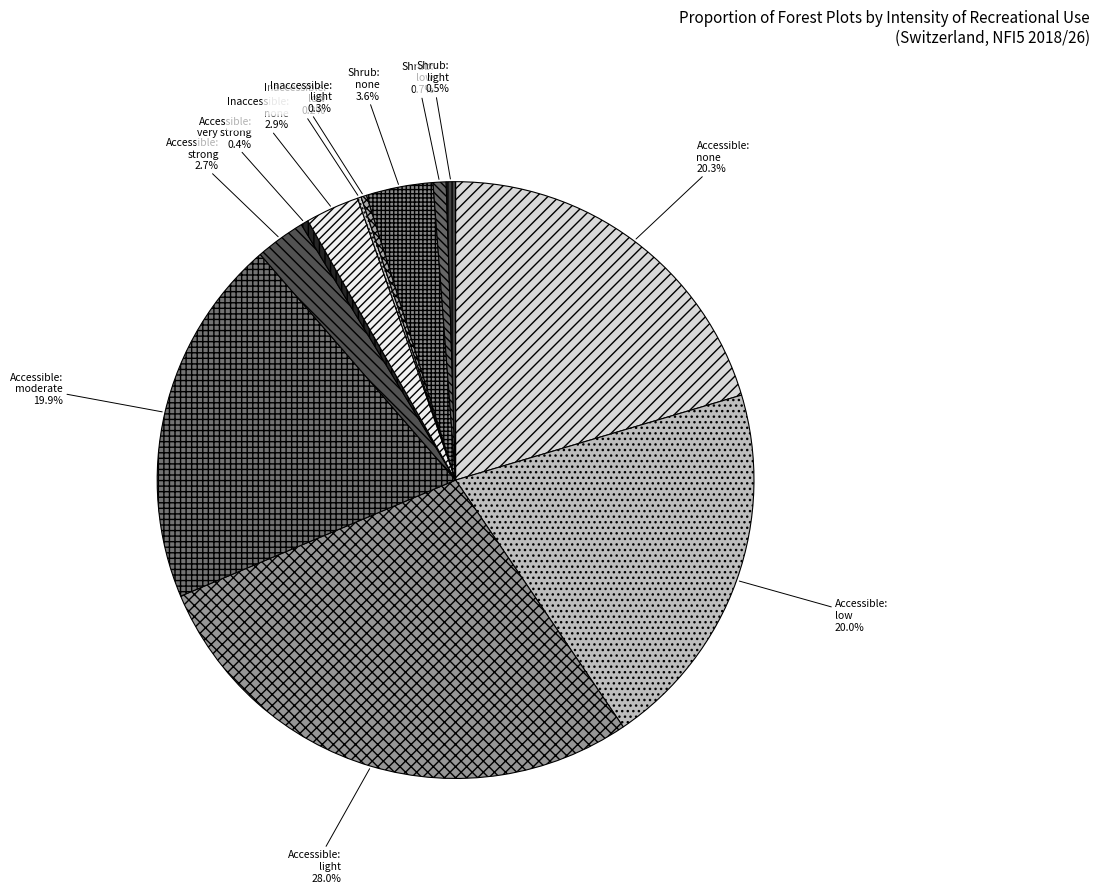

To the nearest percent, what is the combined percentage of shrub none and inaccessible none?

7%